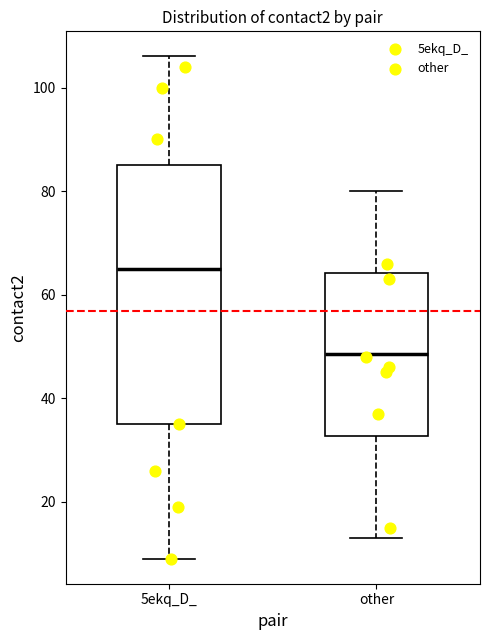

Which box has the highest median line?

5ekq_D_